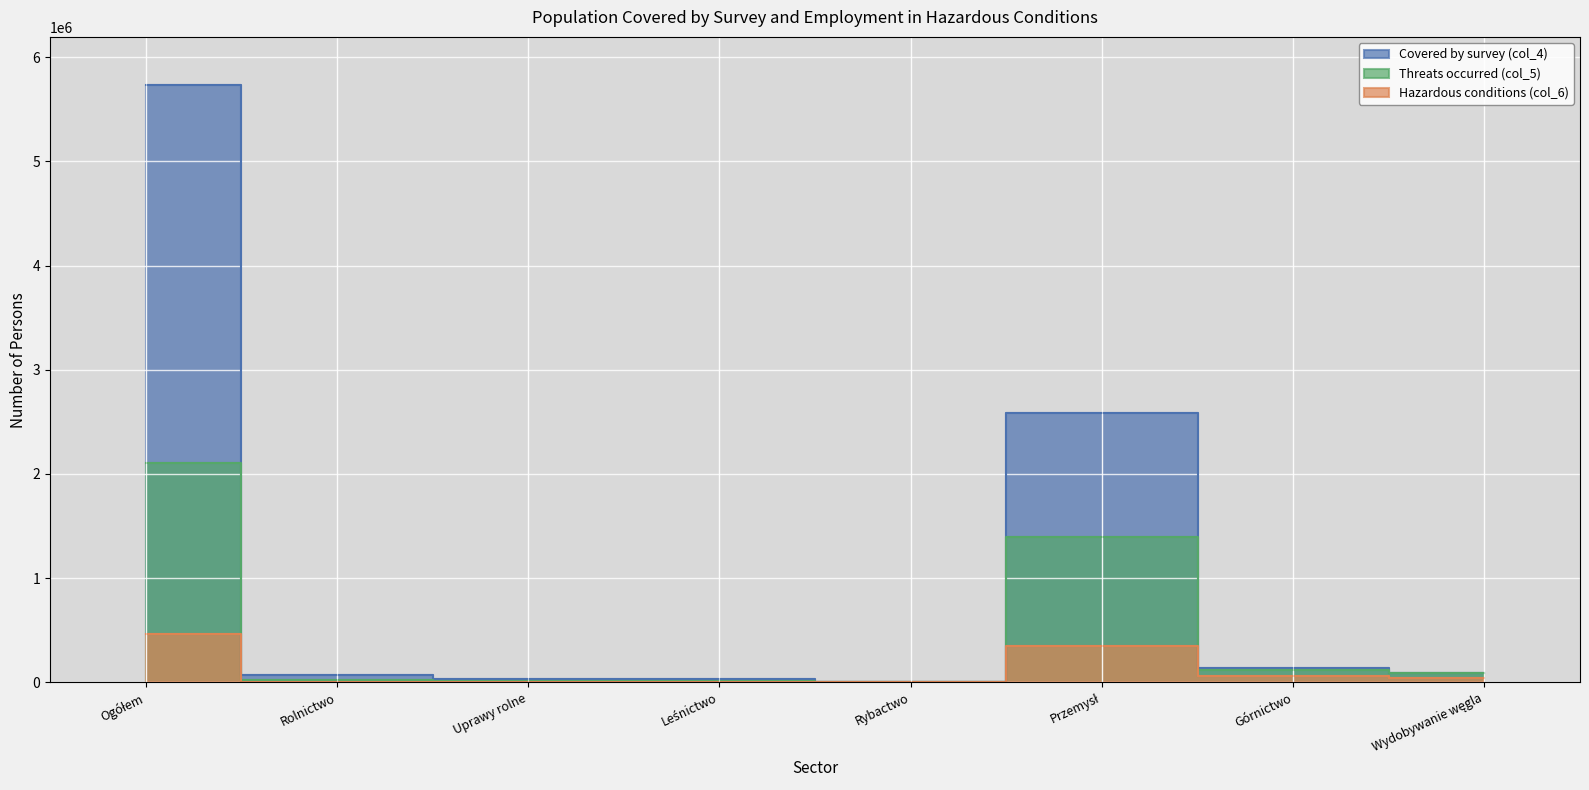

How many lines are shown in the chart?

3